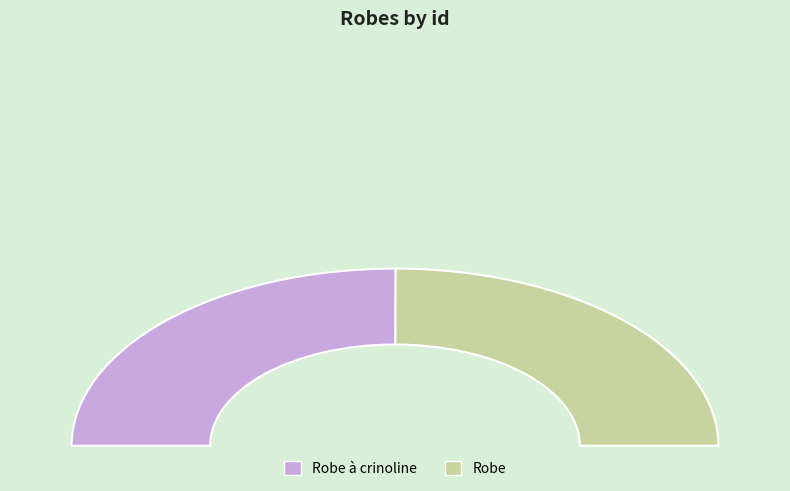

True or false: Robe accounts for 56% of the total.

False